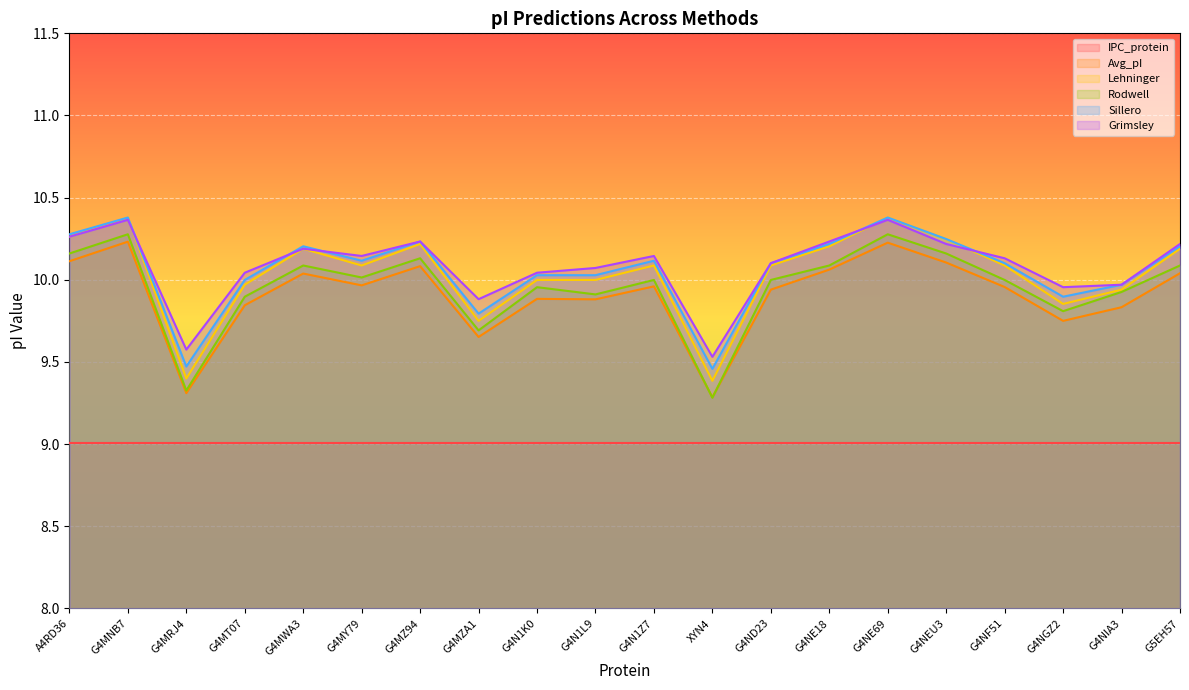

True or false: Sillero has more than 0 interior local peaks.

True